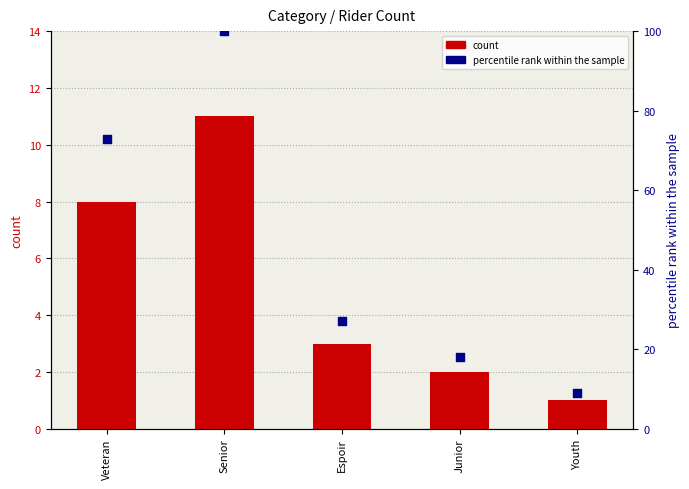

Which series contains the highest Y value?

percentile rank within the sample